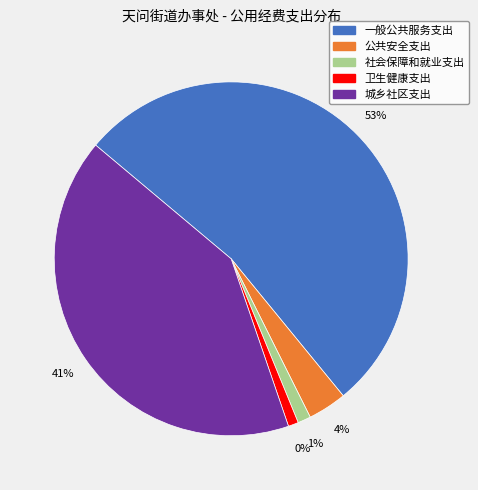

How much of the chart is everything except 公共安全支出?

96.5%